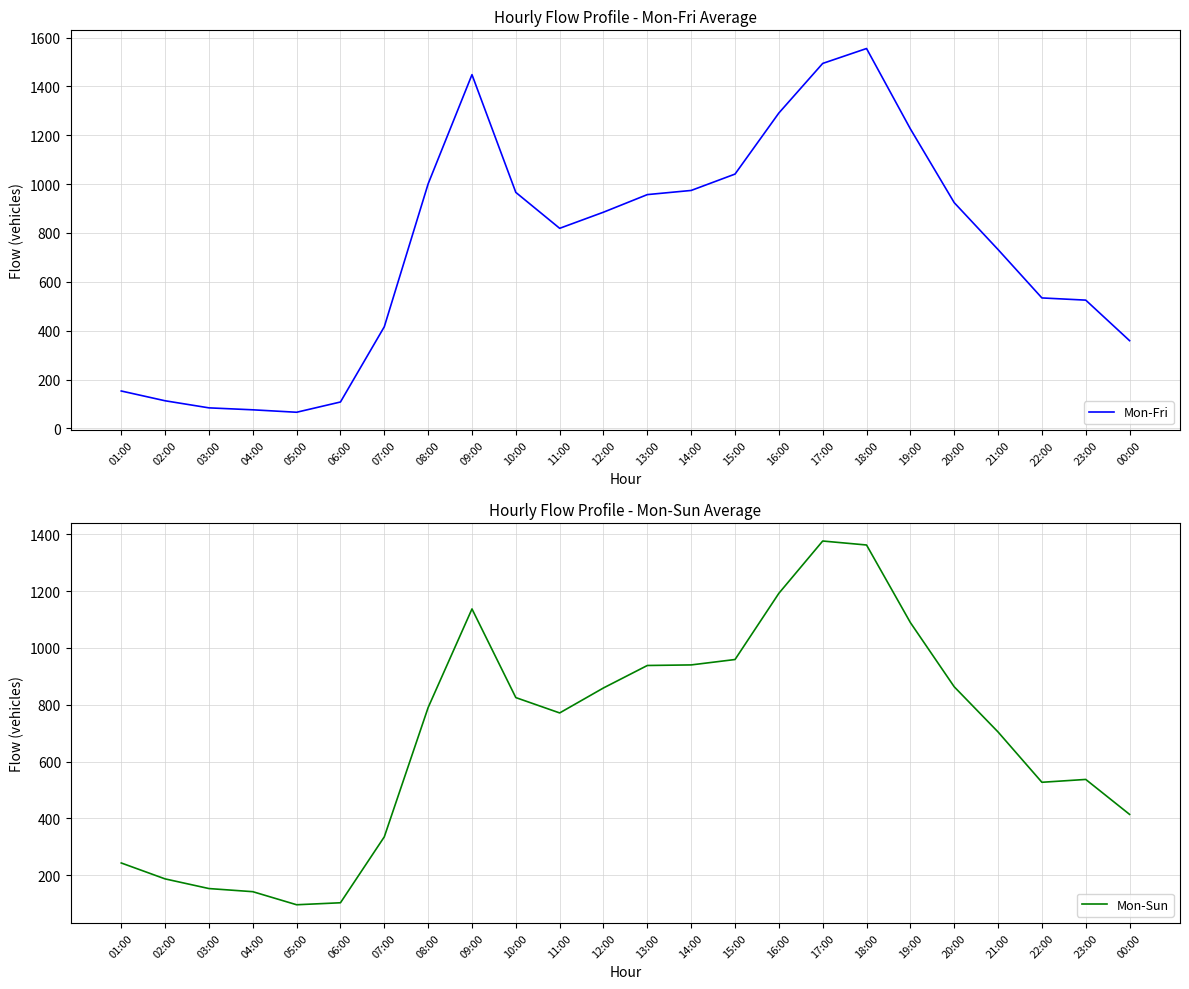

How many times do Mon-Fri and Mon-Sun cross each other?

2